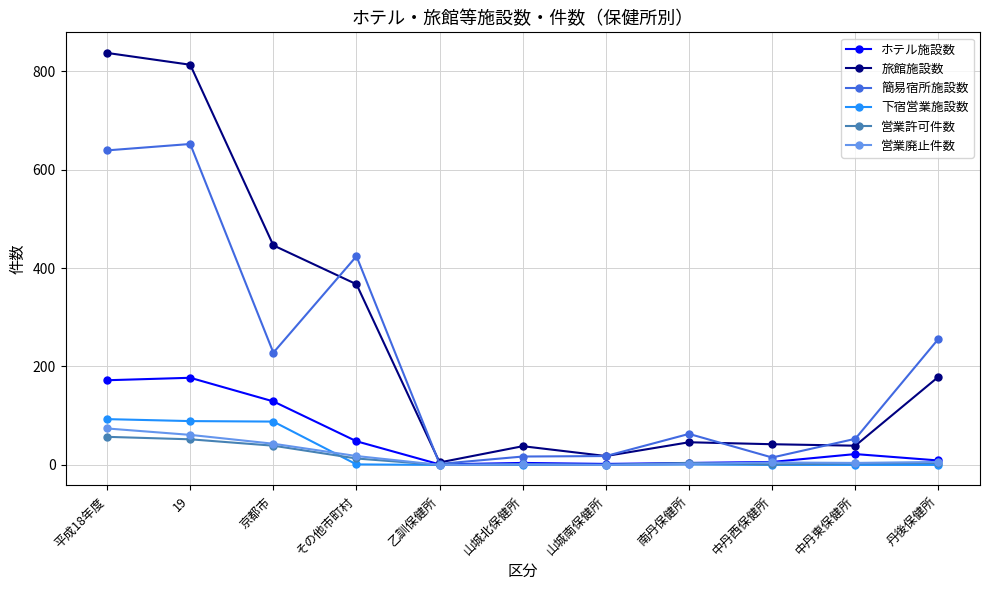

How many data points in 簡易宿所施設数 are less than 63?

5